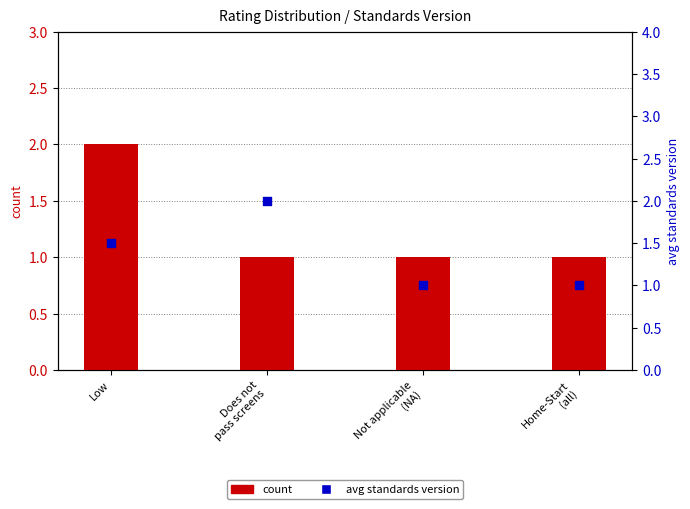

At how many categories does at least one series exceed 1?

2